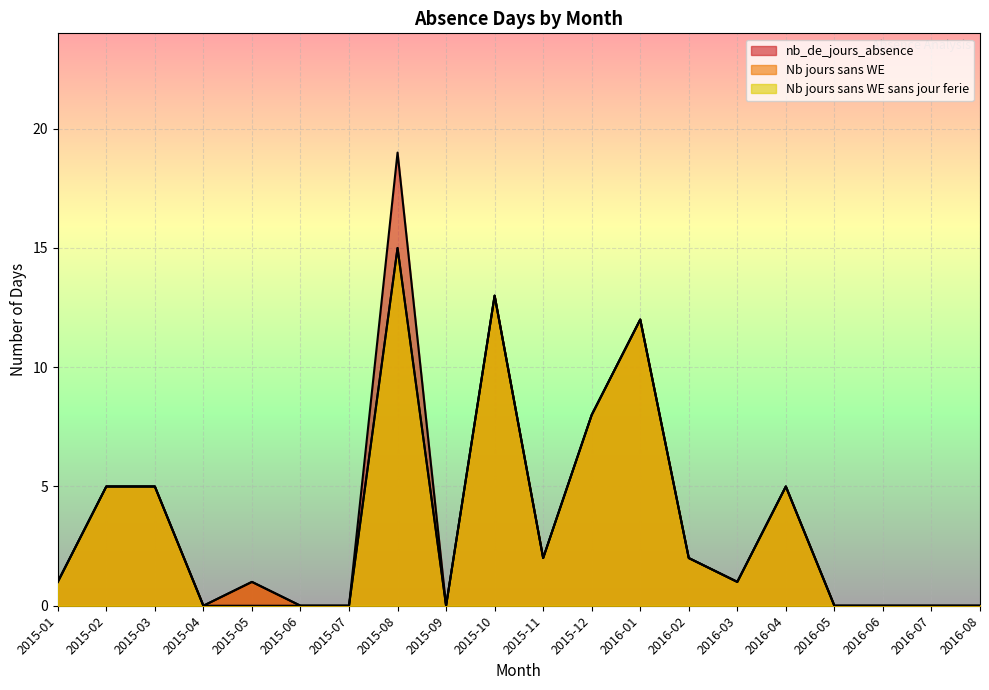

What is the sum of the Nb_jours_sans_WE values at 2016-04 and 2015-01?

6